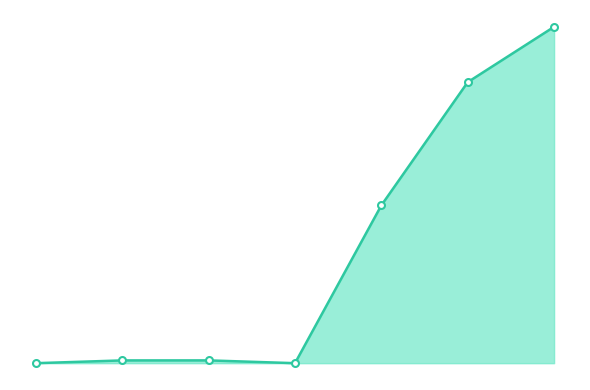

Rank the categories by value from lowest to highest.

0, 3, 1, 2, 4, 5, 6